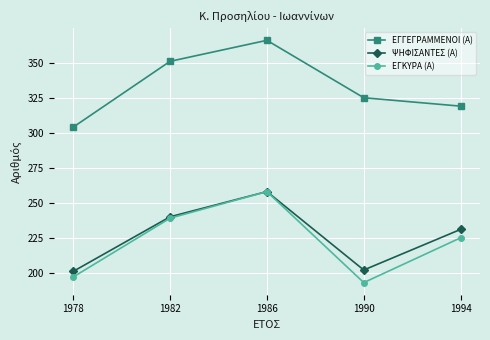

Between 1982 and 1994, which series saw the biggest shift?

ΕΓΓΕΓΡΑΜΜΕΝΟΙ (Α)